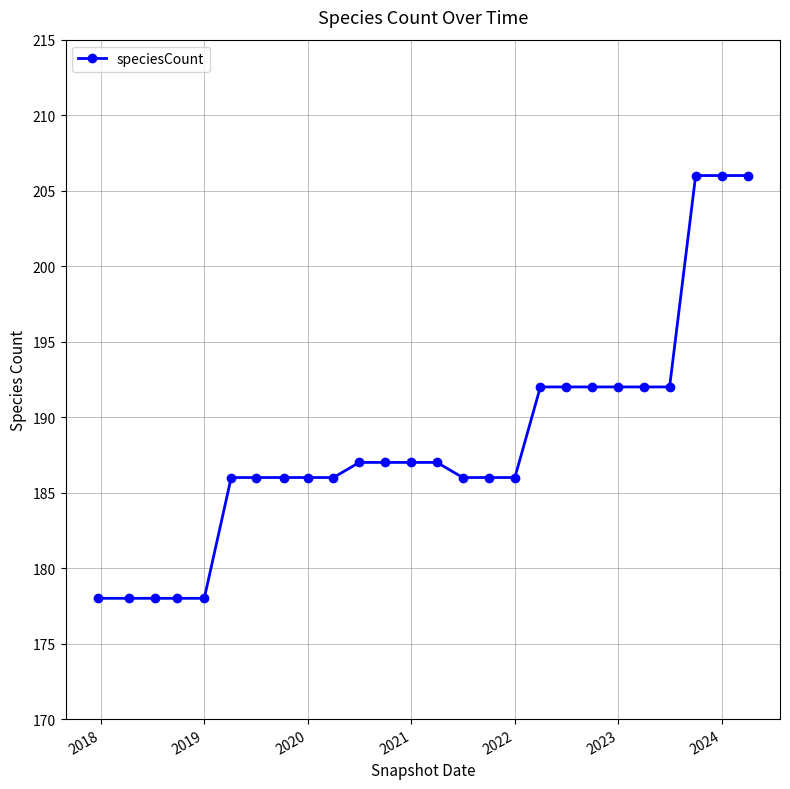

What is the difference between the maximum and second lowest values?

28